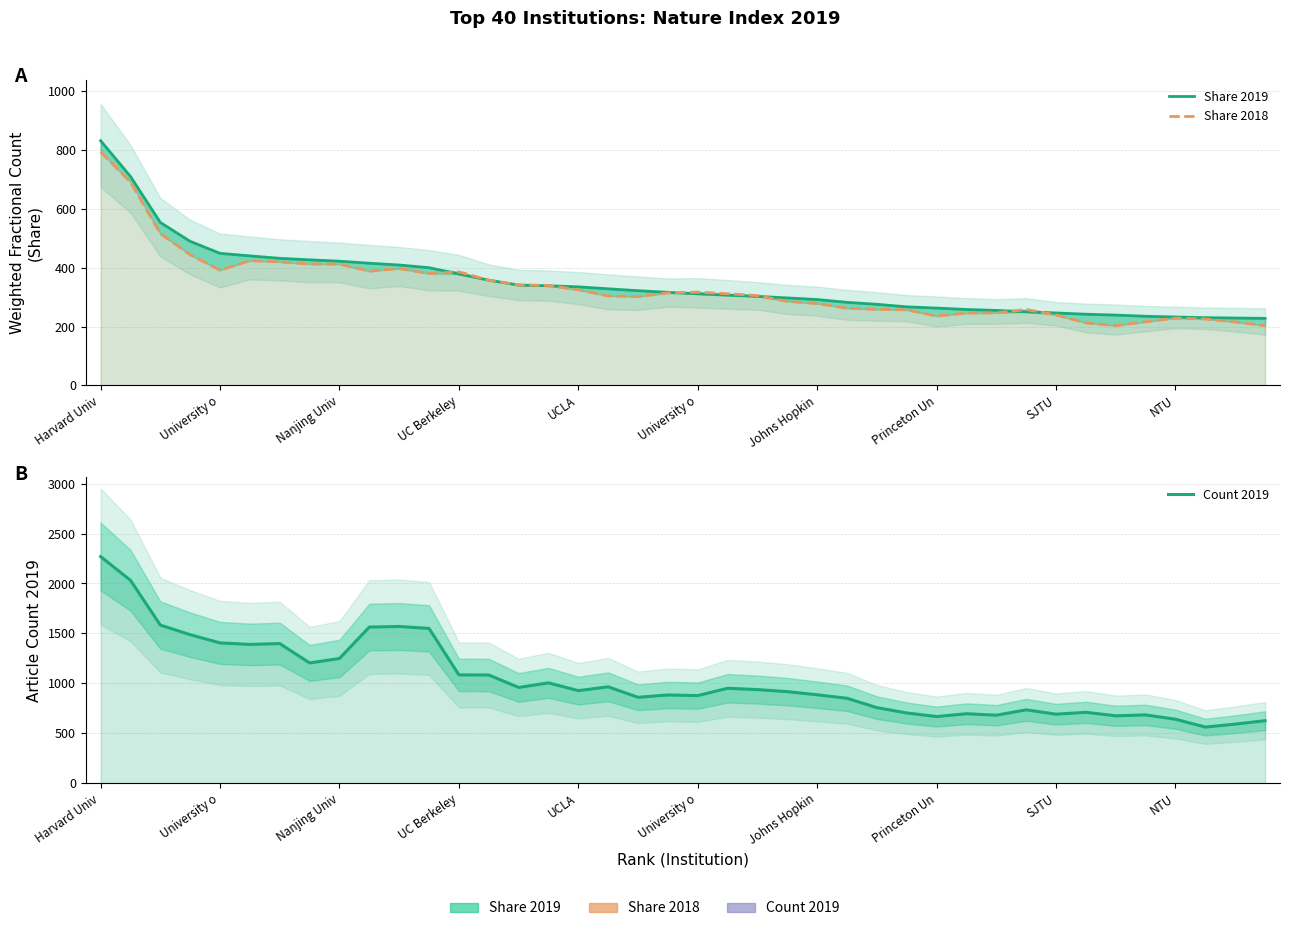

Count the number of categories in the chart.

40